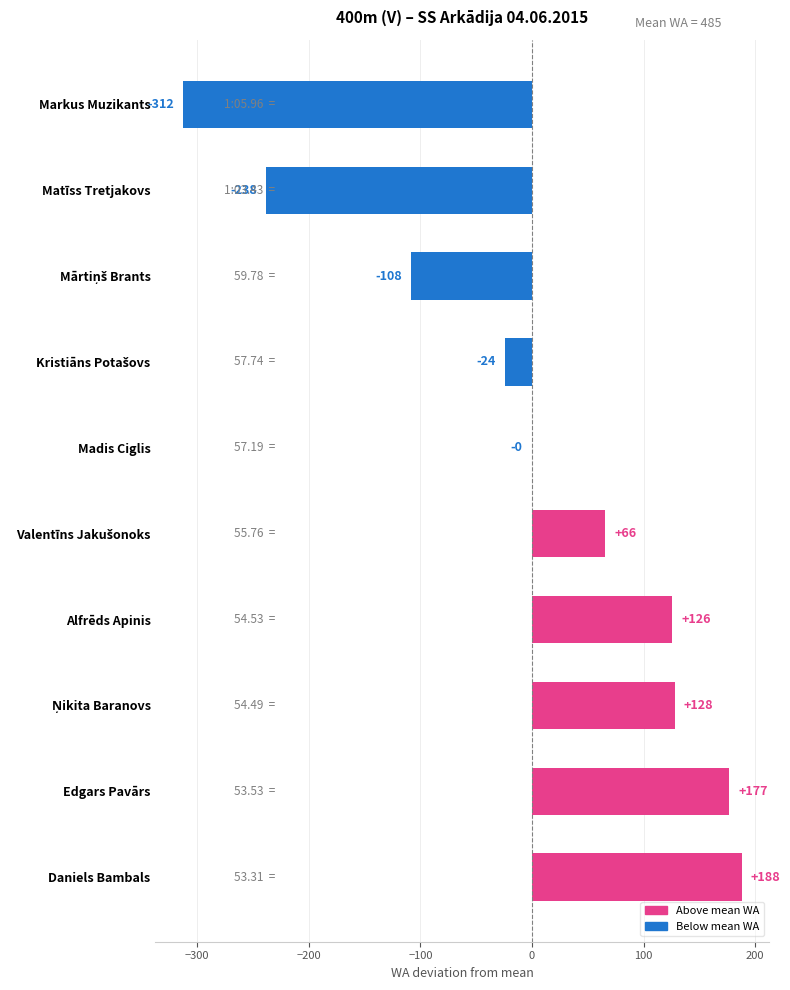

At which category does the chart reach its peak across all series?

Daniels Bambals